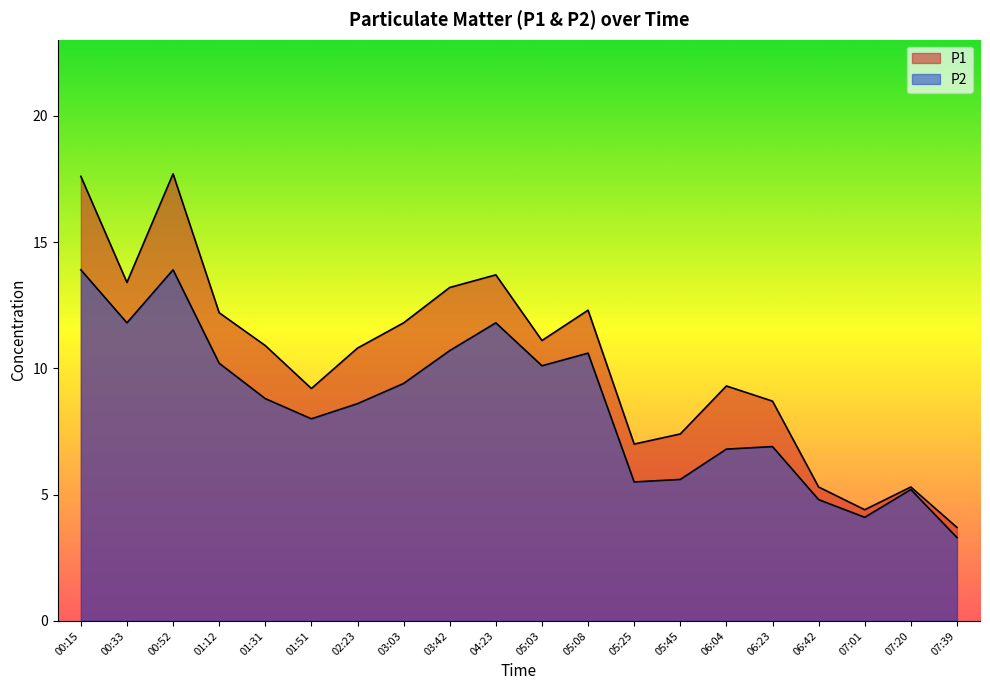

Is it true that P1 equals 17.6 at 00:15?

True